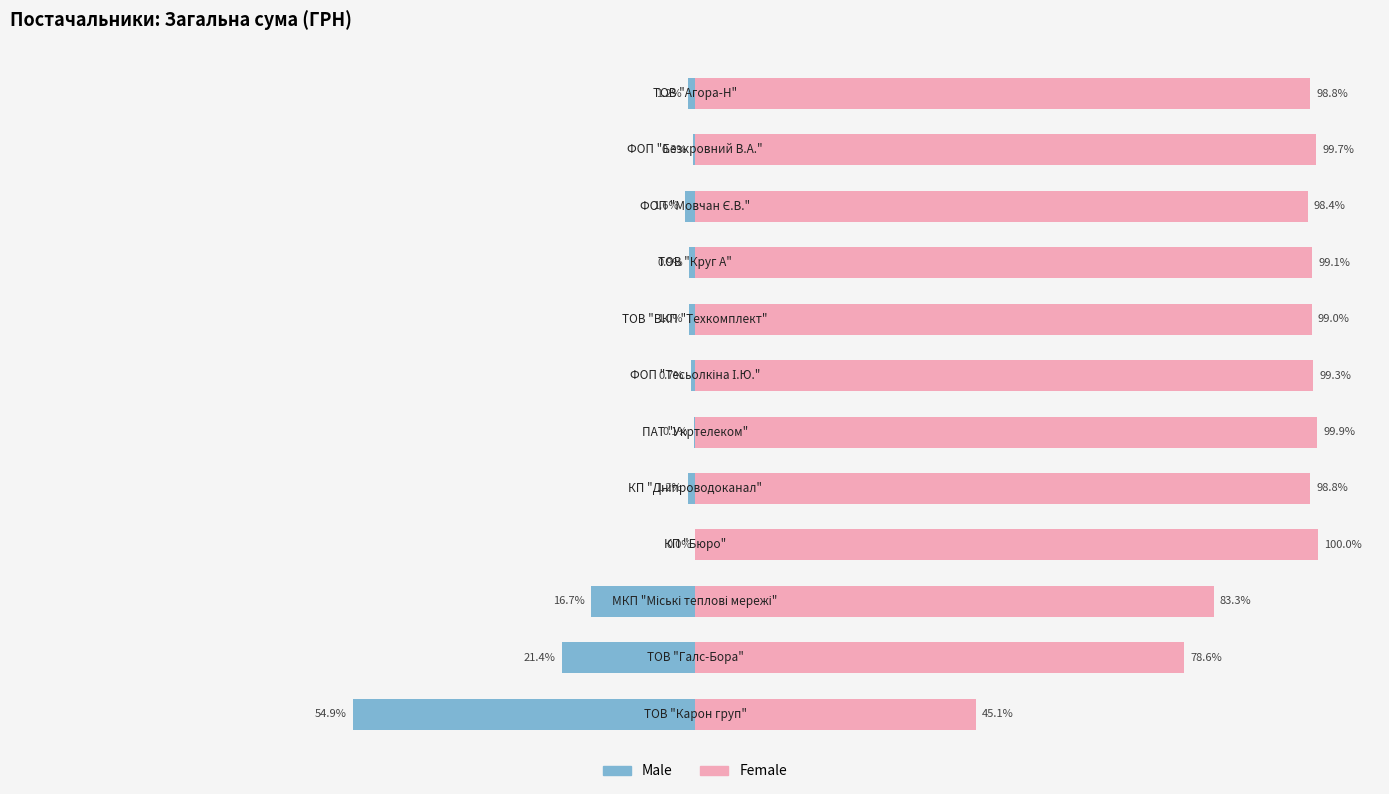

True or false: Female has a value of 52.1 at 1.

False